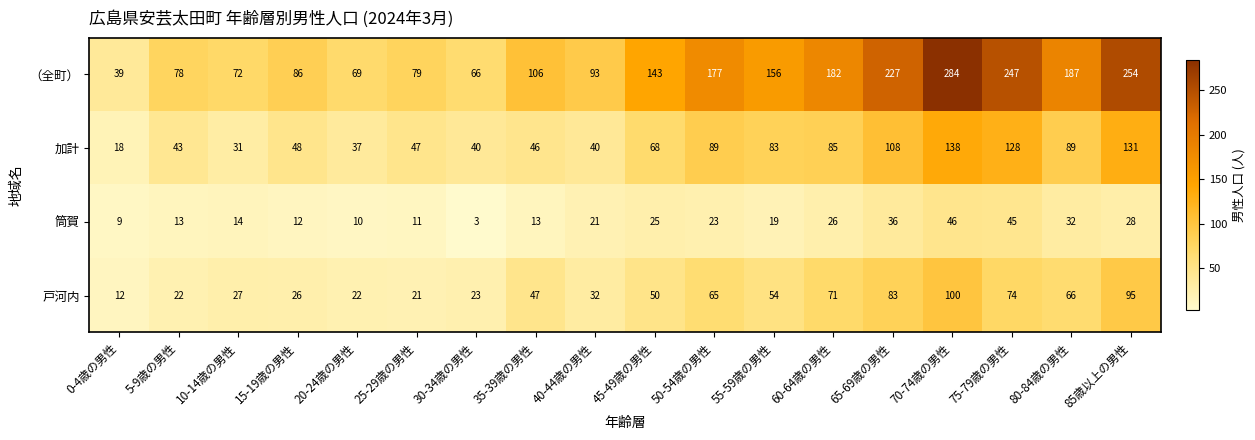

How many data points does each series have?

18